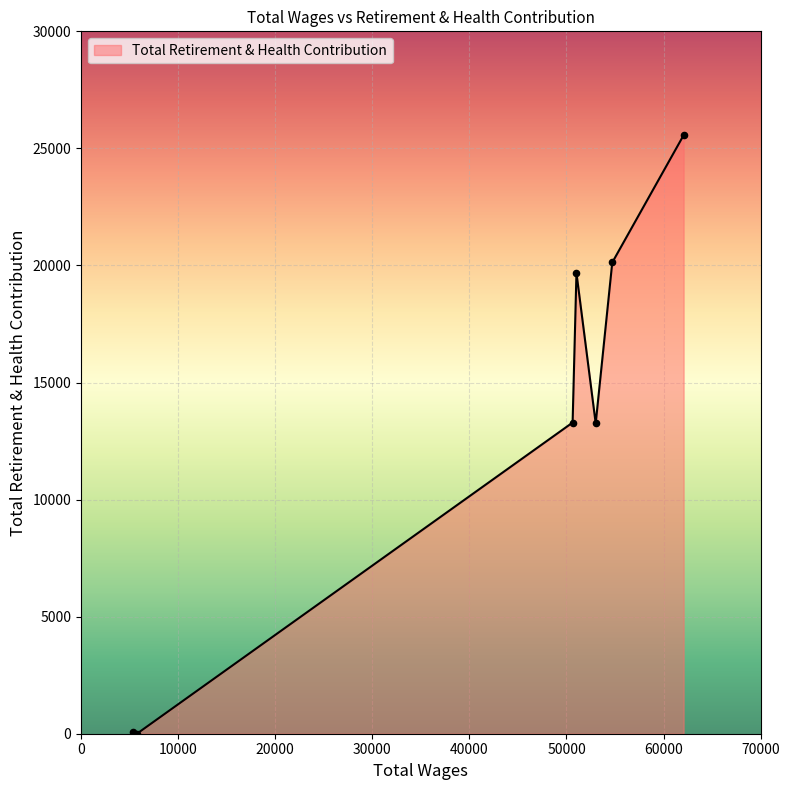

What is the sum of all values?

91985